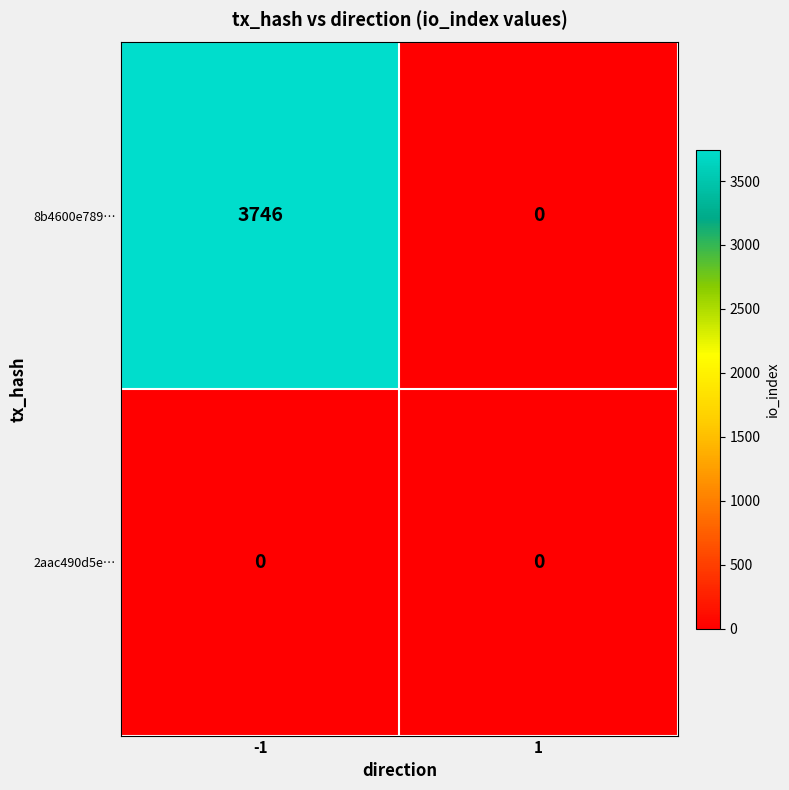

Count the number of data series in this chart.

2